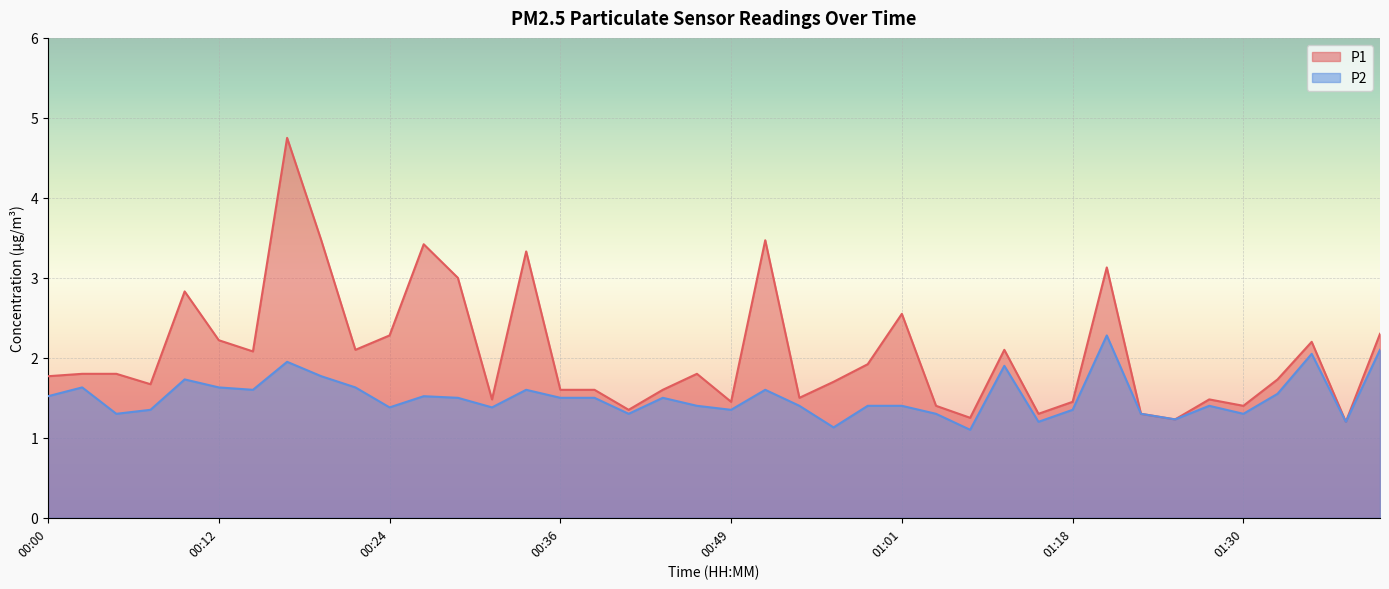

What is the average value of the P1 series?

2.1